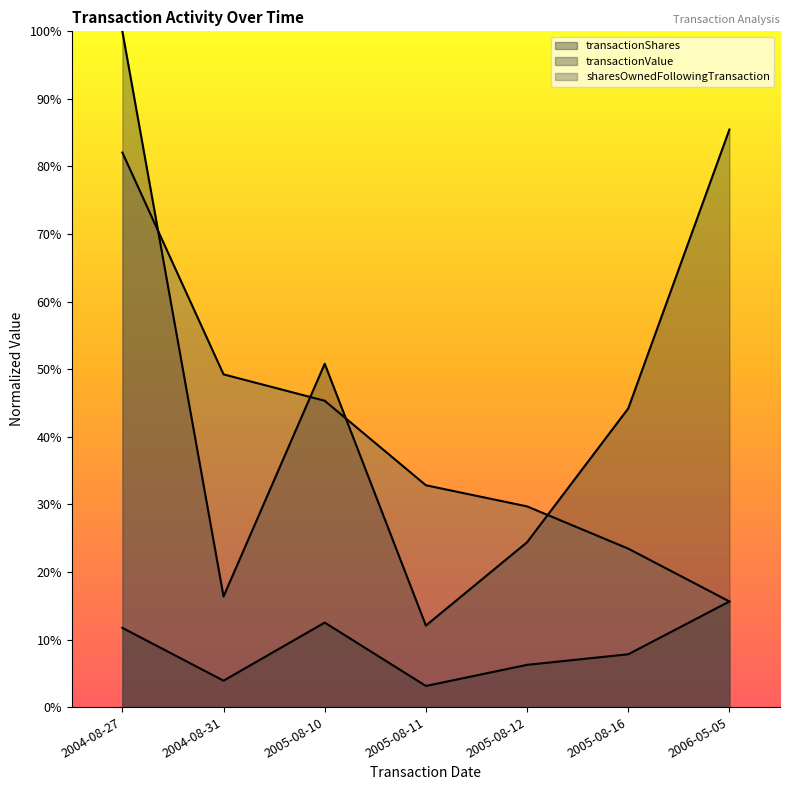

What is the difference between the maximum and minimum values in the transactionShares series?

0.1